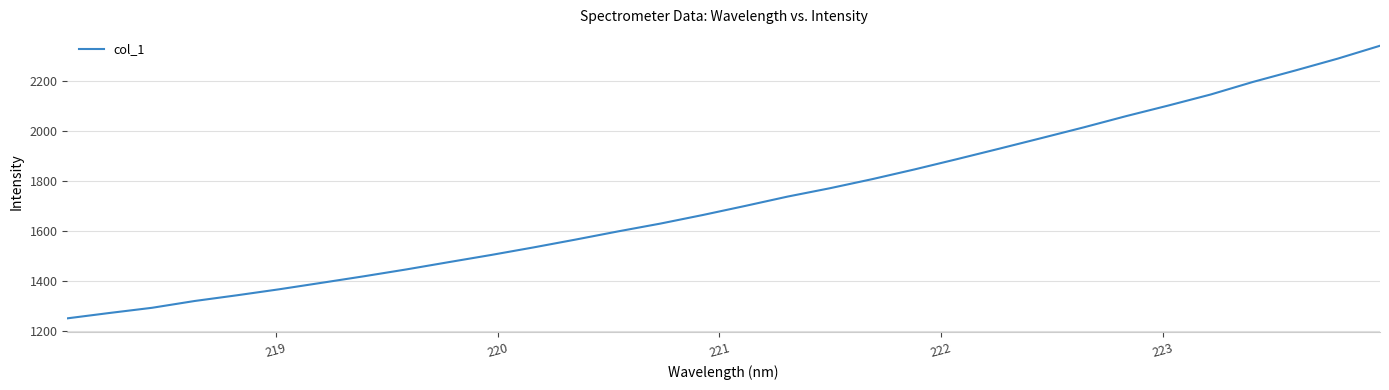

What is the difference between the maximum and second lowest values?

1067.1